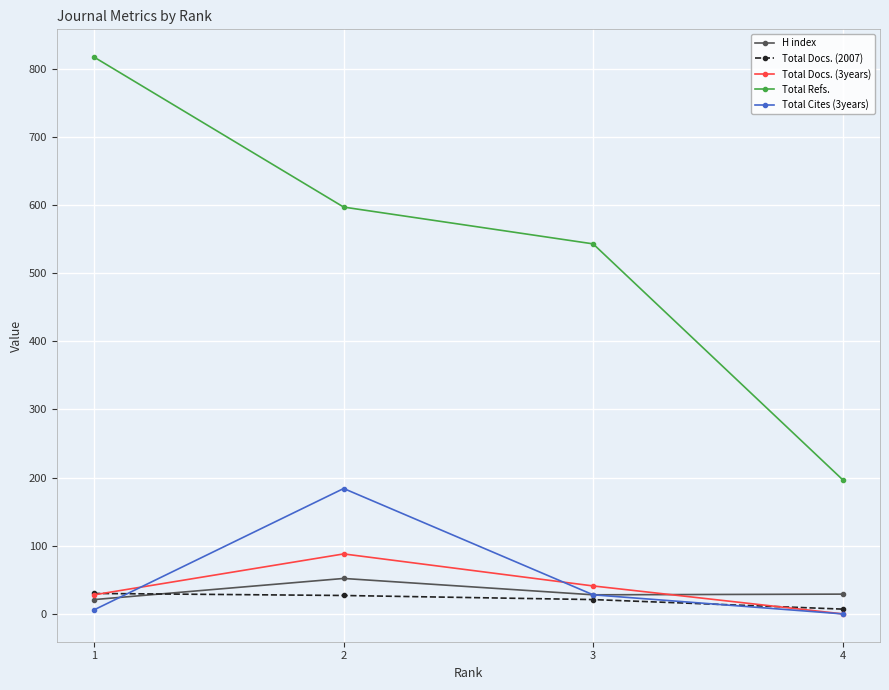

What is the total value across all series at 4?

233